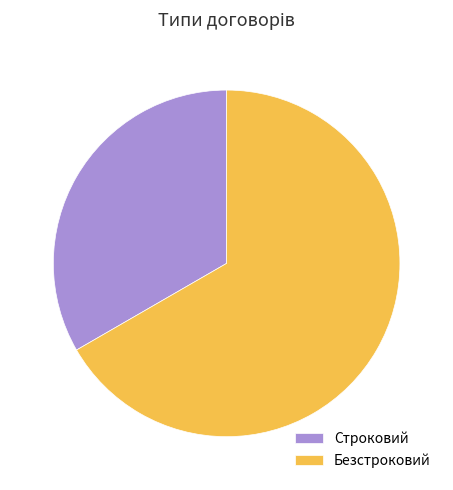

Which category has the smallest portion of the pie?

Строковий